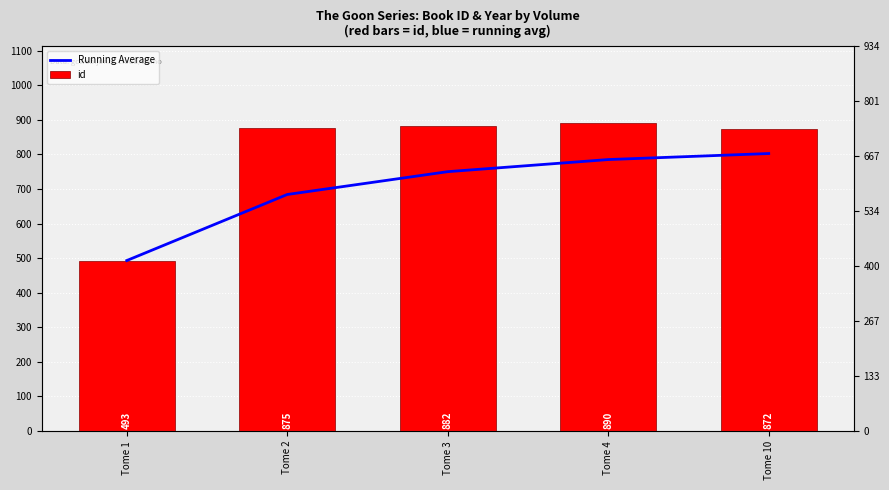

Does the chart contain any negative values?

No